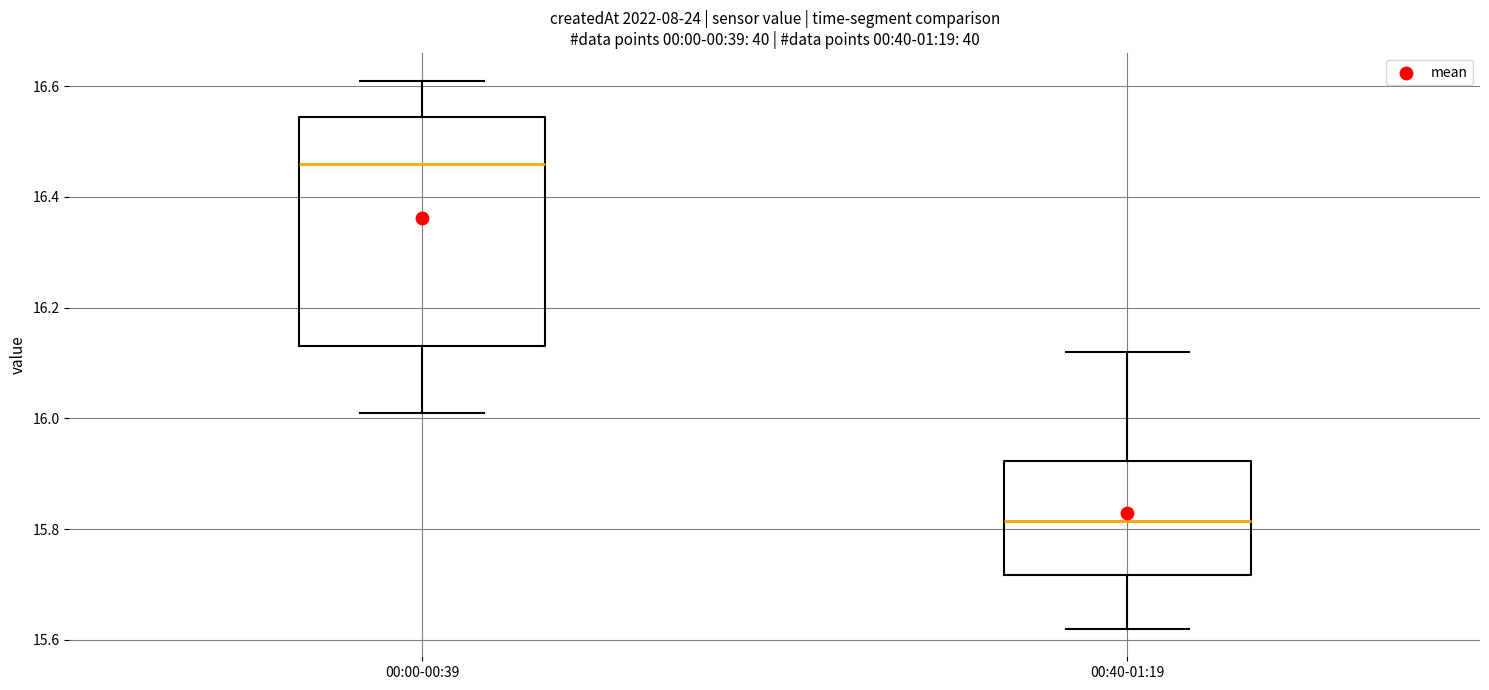

Reading left to right, read every box against the y-axis: the position of its median line, the range the box covers, and the ends of its whiskers. The values are not printed on the chart, so give them approximately, as read against the axis.

00:00-00:39: median 16.46, box 16.14 to 16.54, whiskers 16.02 to 16.62
00:40-01:19: median 15.82, box 15.72 to 15.92, whiskers 15.62 to 16.12